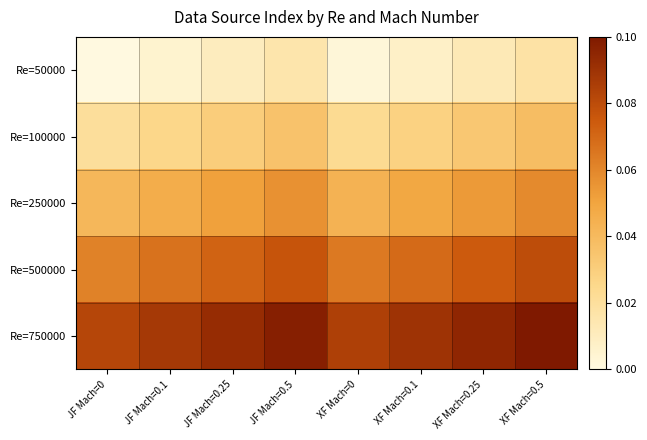

At which category does the chart reach its minimum across all series?

JF Mach=0